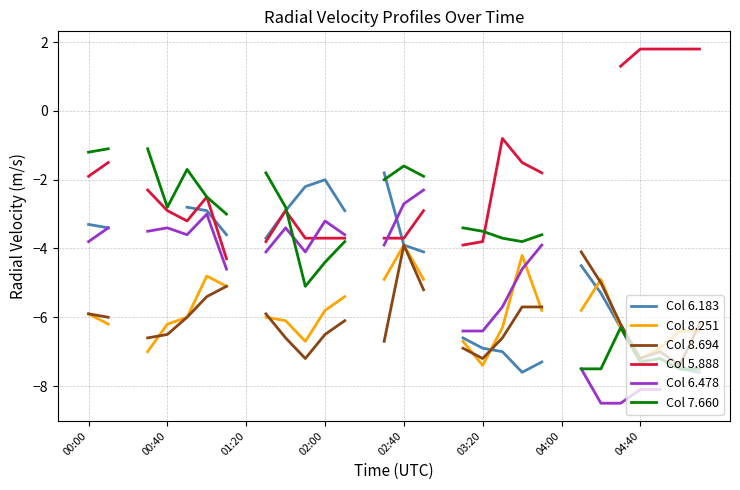

Which series has the widest spread of values?

Col 7.660